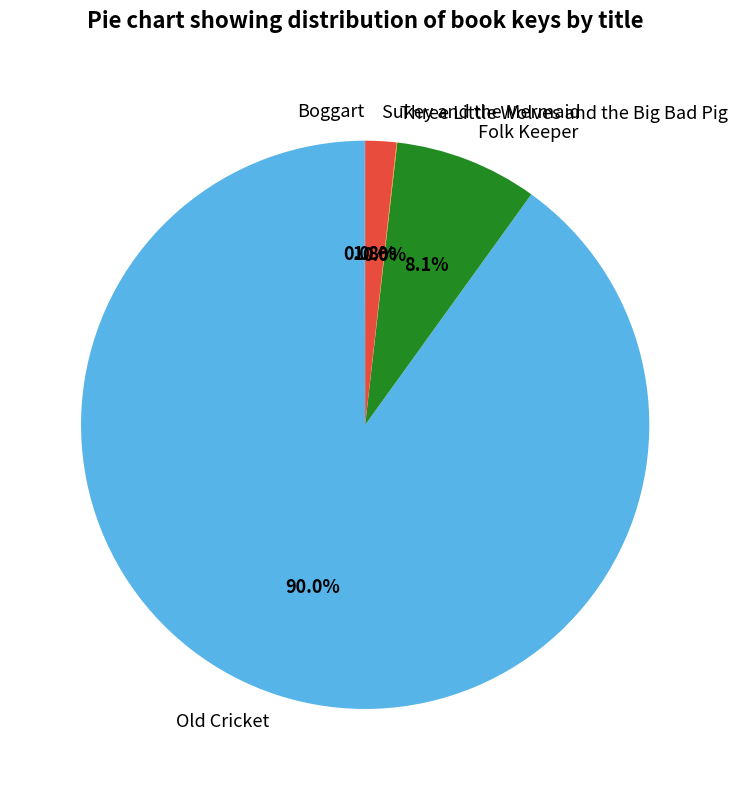

What is the majority slice?

Old Cricket